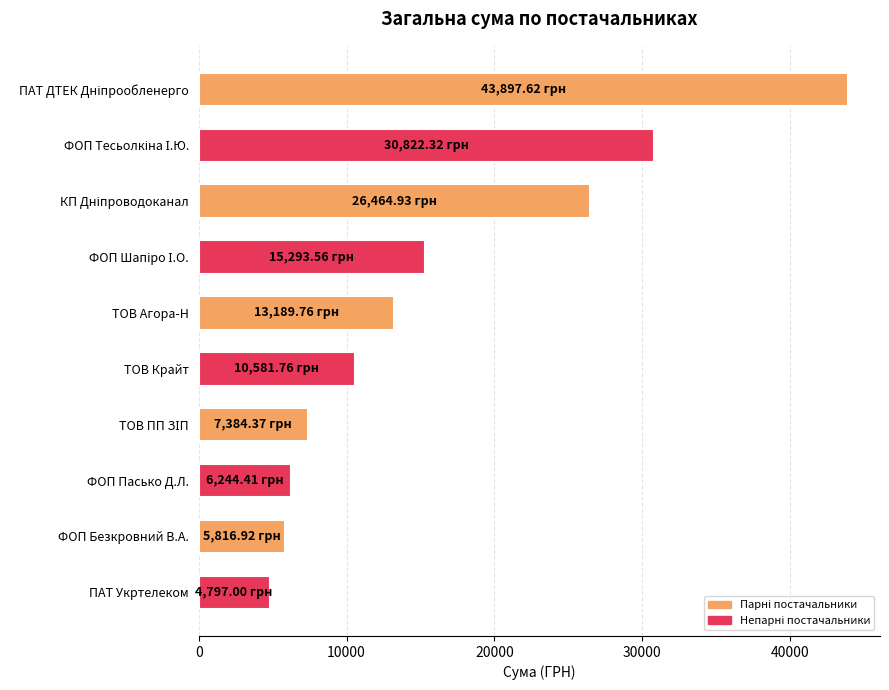

What is the difference between the second highest and second lowest values?

25005.4